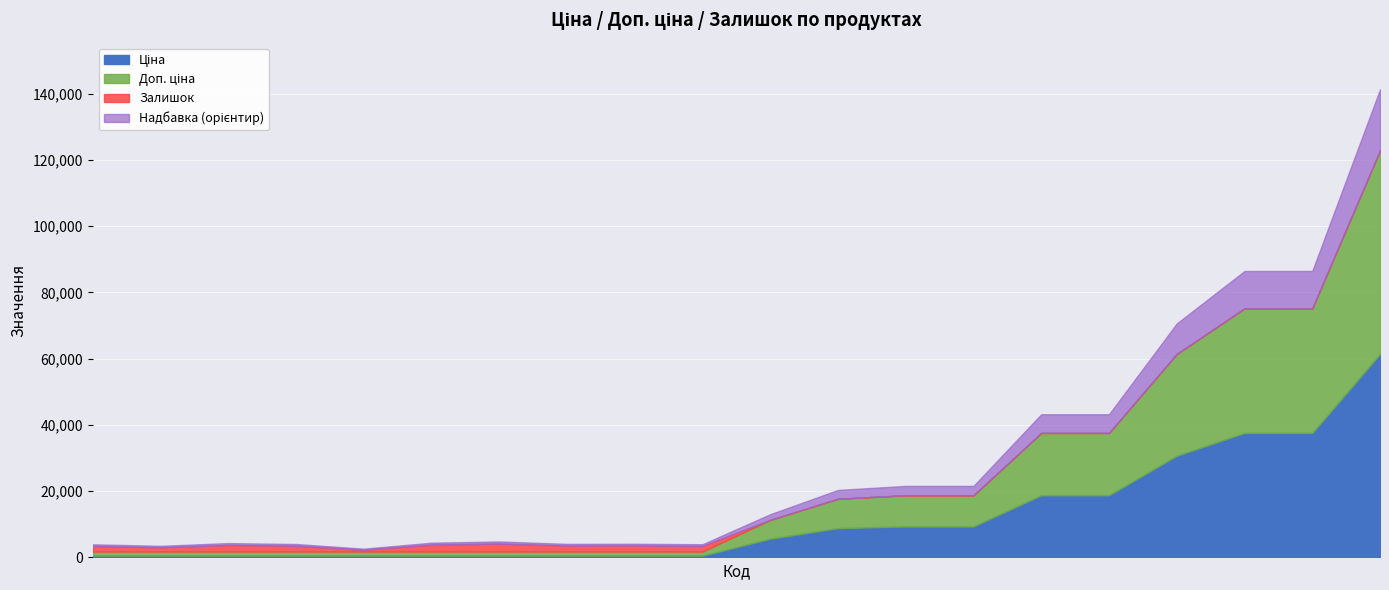

What is the total value across all series at 287712232?

61434.3